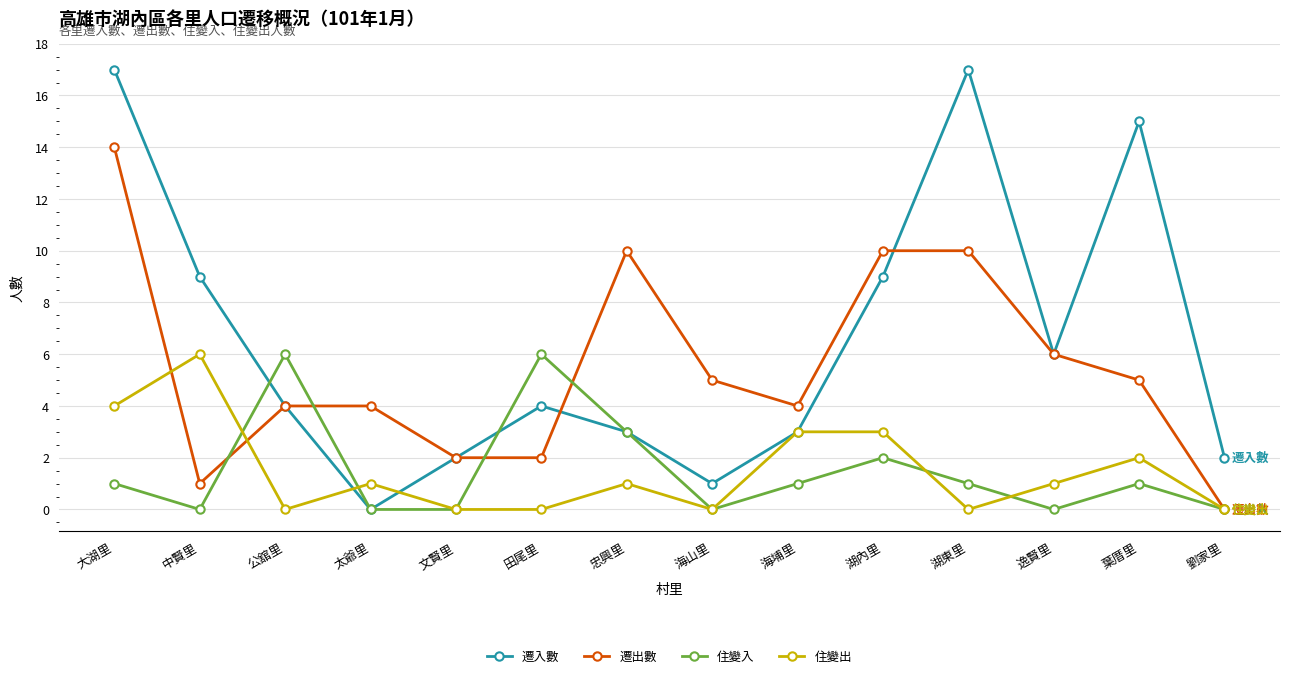

What is the value of the 遷入數 point at the 5th from the left?

2